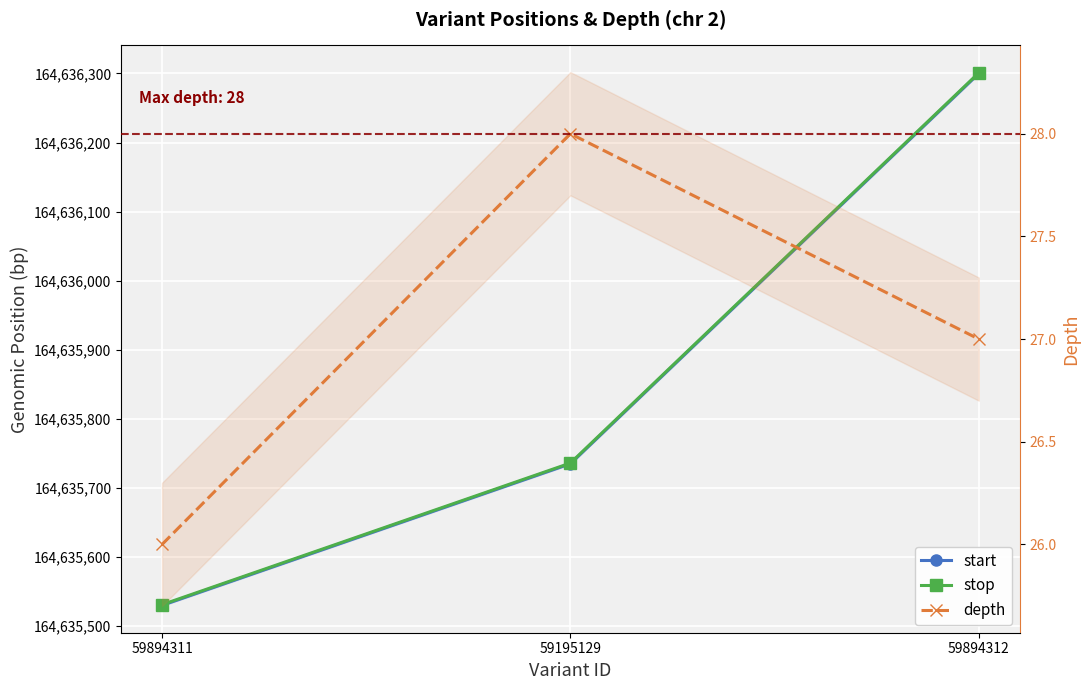

How many lines are shown in the chart?

3